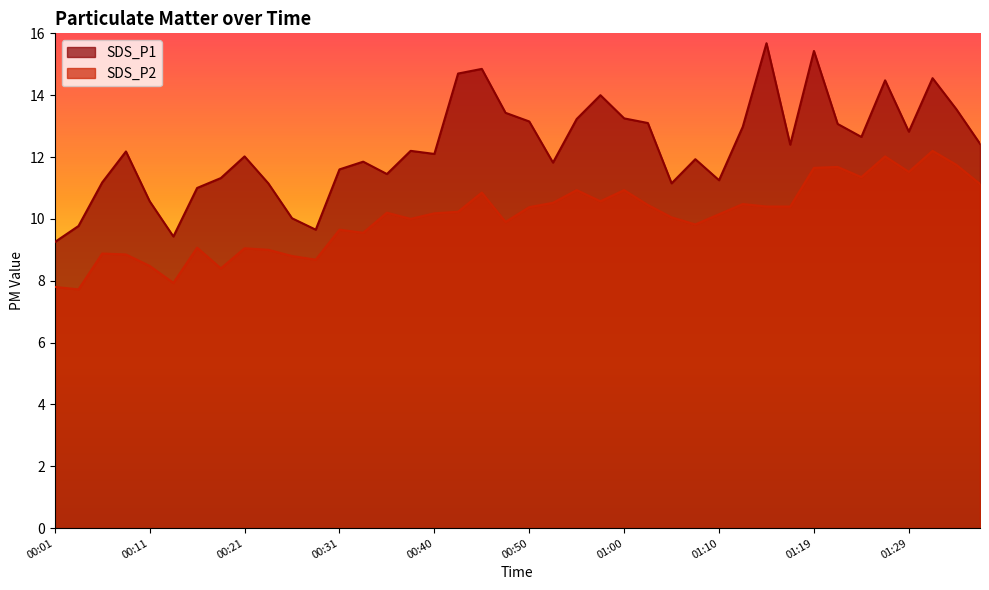

Rank the categories by SDS_P1 value from highest to lowest.

01:15, 01:19, 00:45, 00:43, 01:32, 01:27, 00:57, 01:34, 00:48, 01:00, 00:55, 00:50, 01:02, 01:22, 01:12, 01:29, 01:24, 01:37, 01:17, 00:38, 00:09, 00:40, 00:21, 01:07, 00:33, 00:52, 00:31, 00:35, 00:18, 01:10, 00:06, 00:23, 01:05, 00:16, 00:11, 00:26, 00:04, 00:28, 00:13, 00:01